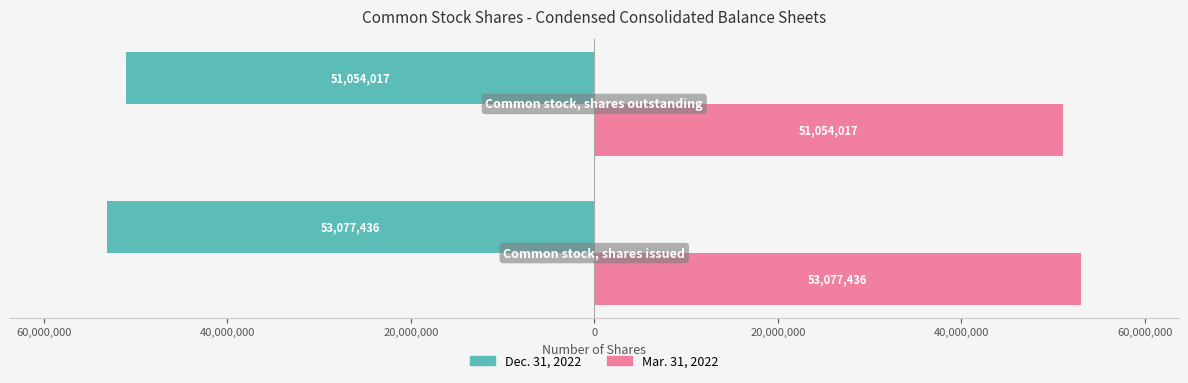

Reading left to right, transcribe all the data shown in this chart.

Dec. 31, 2022: -53077436	-51054017
Mar. 31, 2022: 53077436	51054017